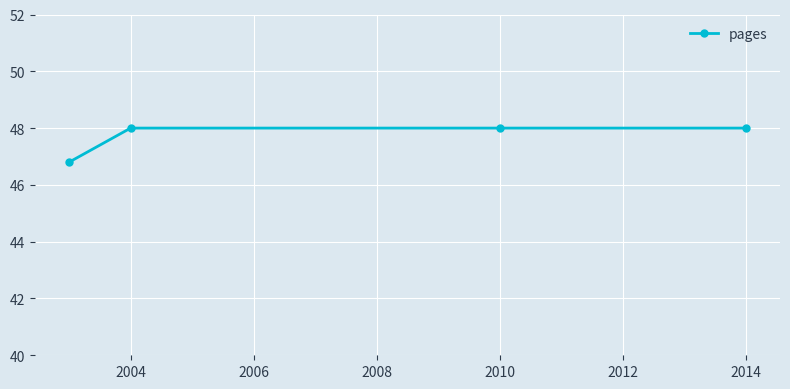

What is the average value?

47.7